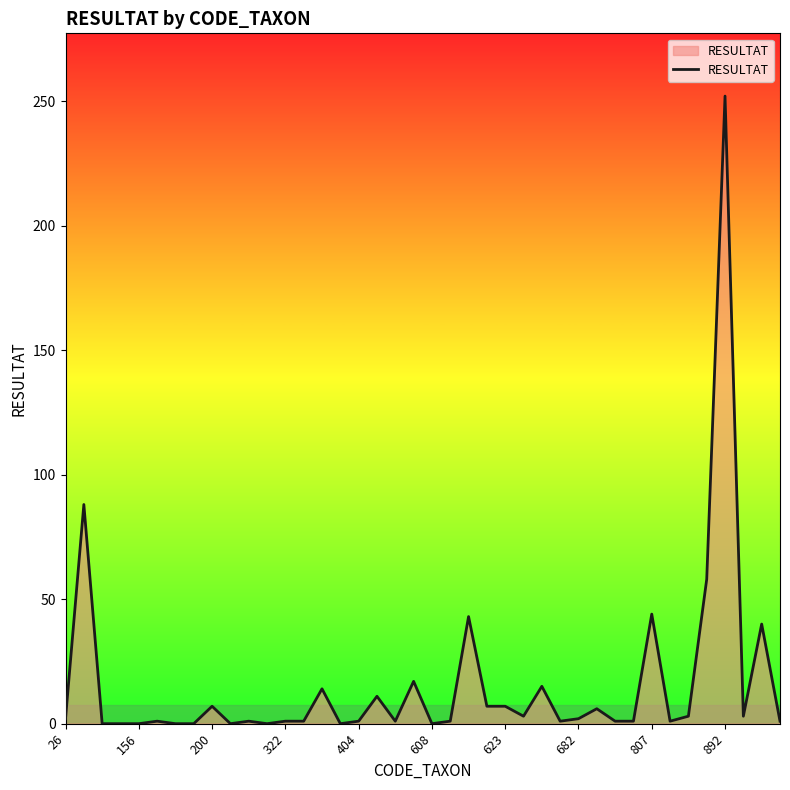

What is the difference between the maximum and minimum values?

252